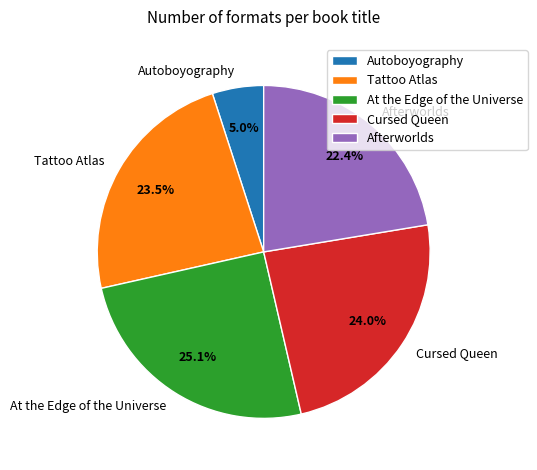

To the nearest percent, what is the difference between the Autoboyography and At the Edge of the Universe slice percentages?

20%